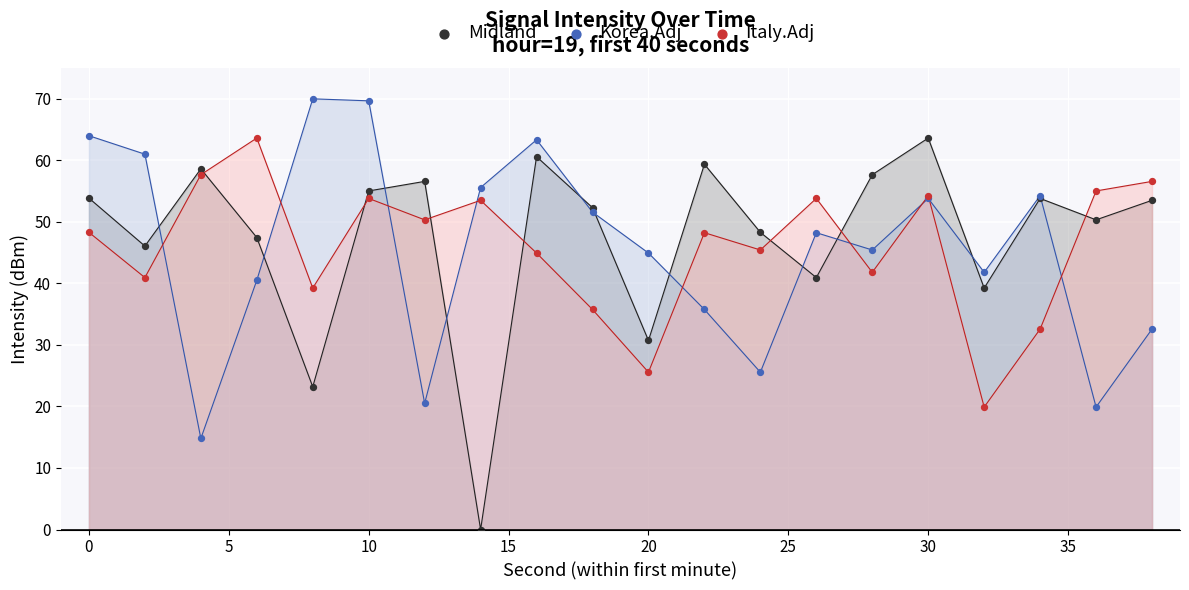

Which series has the largest Y range (max minus min)?

Midland